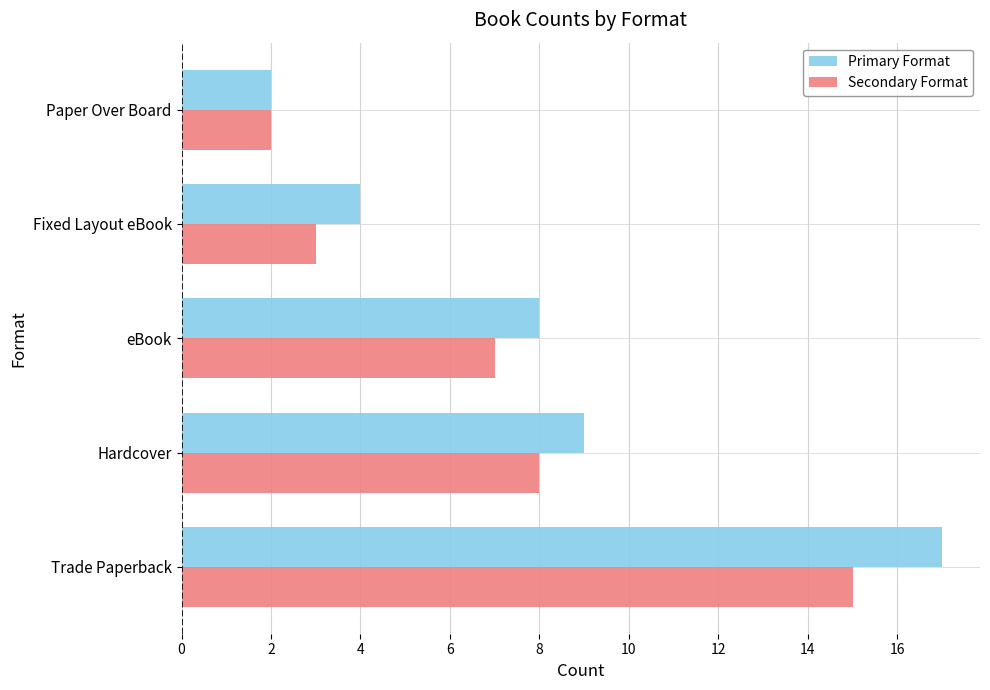

Count the number of categories in the chart.

5